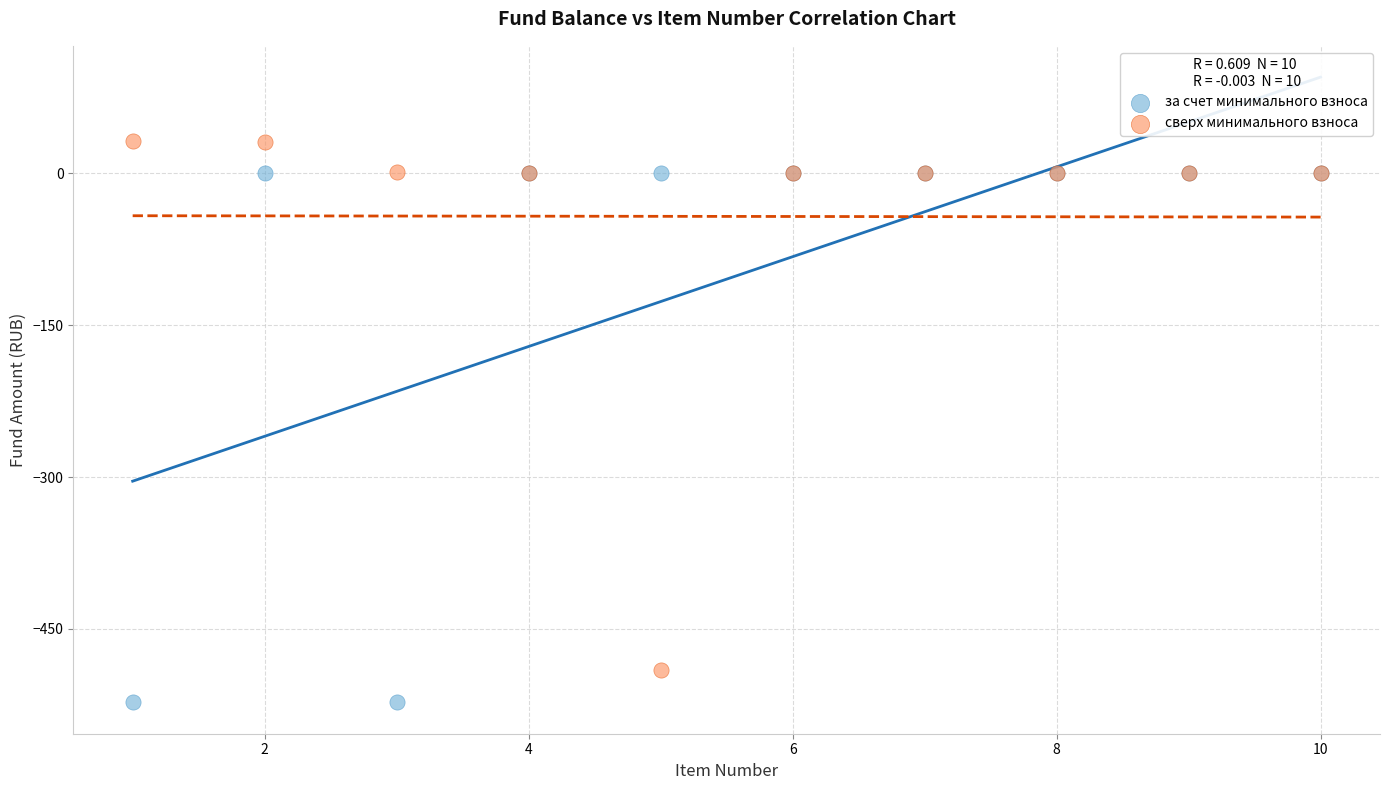

Which series contains the highest Y value?

сверх минимального взноса